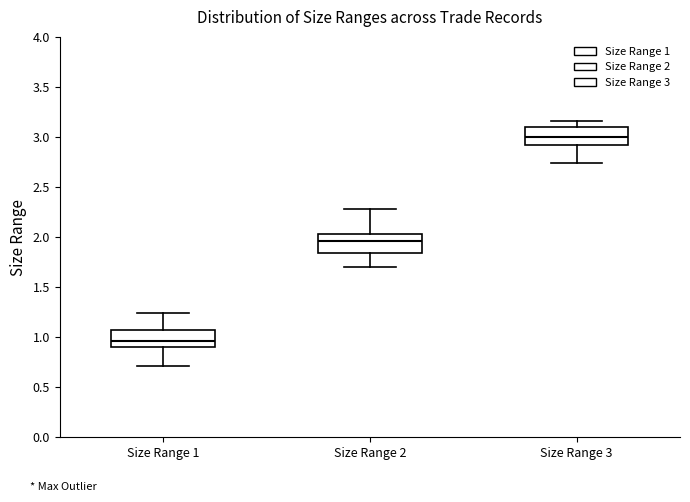

Reading left to right, read every box against the y-axis: the position of its median line, the range the box covers, and the ends of its whiskers. The values are not printed on the chart, so give them approximately, as read against the axis.

Size Range 1: median 0.95, box 0.90 to 1.10, whiskers 0.70 to 1.25
Size Range 2: median 1.95, box 1.85 to 2.05, whiskers 1.70 to 2.30
Size Range 3: median 3.00, box 2.90 to 3.10, whiskers 2.75 to 3.15